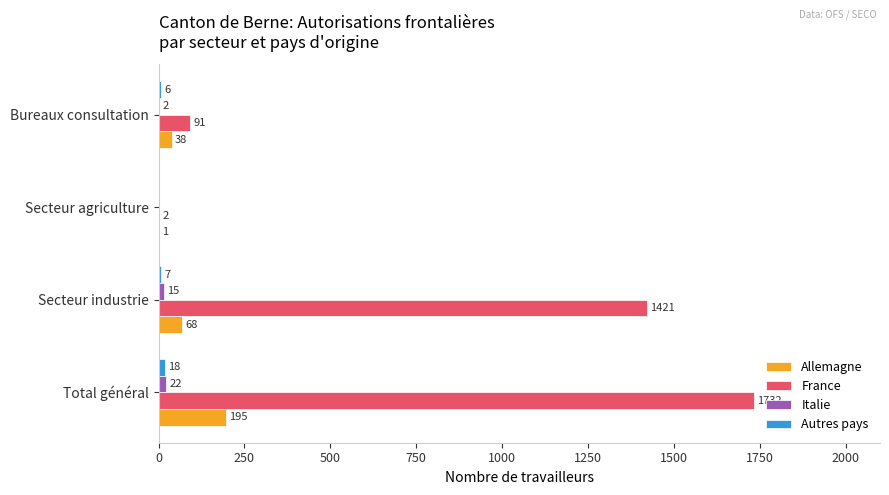

Where is France nearest to the value 867?

Secteur industrie